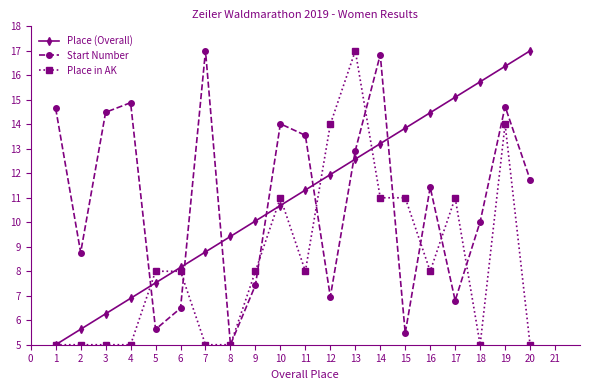

How many values in the Start Number series exceed 11?

11